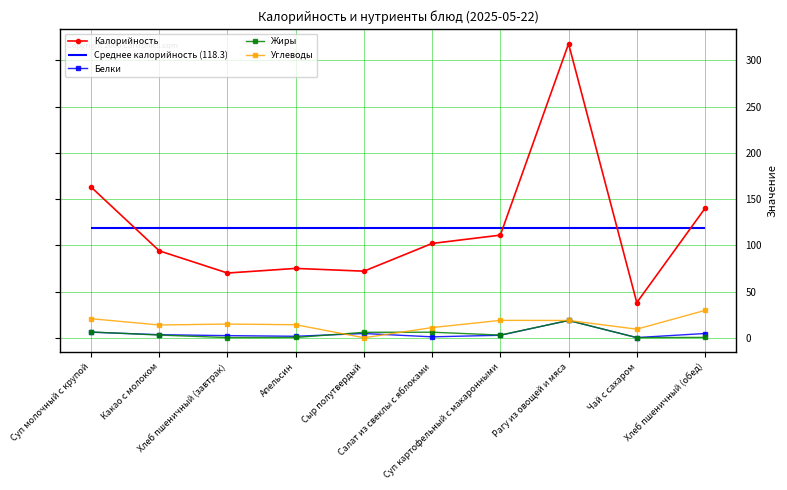

How many values in the Калорийность series are below 102?

5